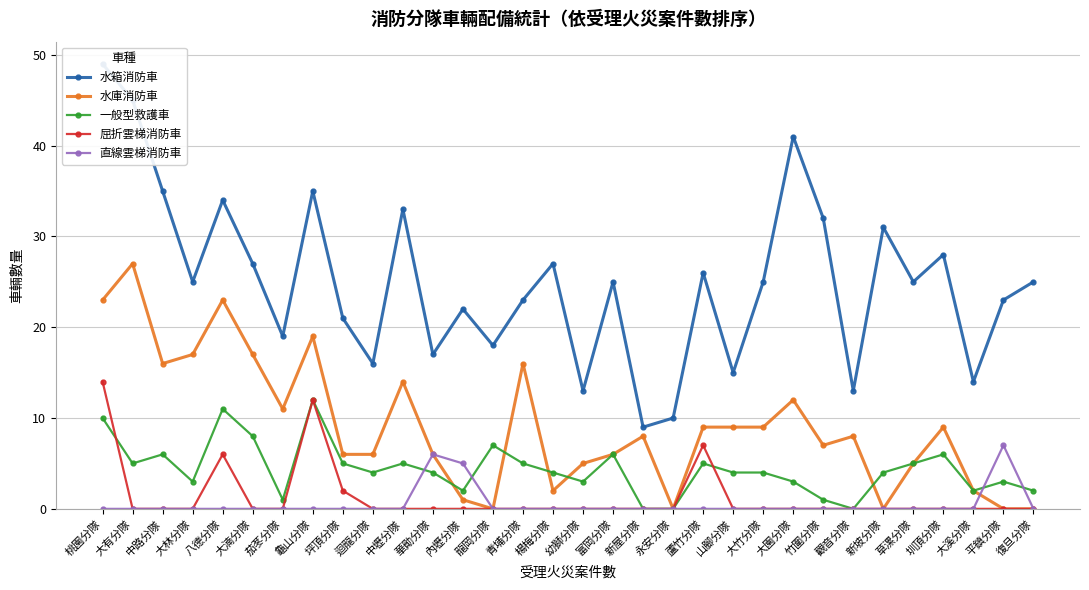

Which series has the largest total across all categories?

水箱消防車